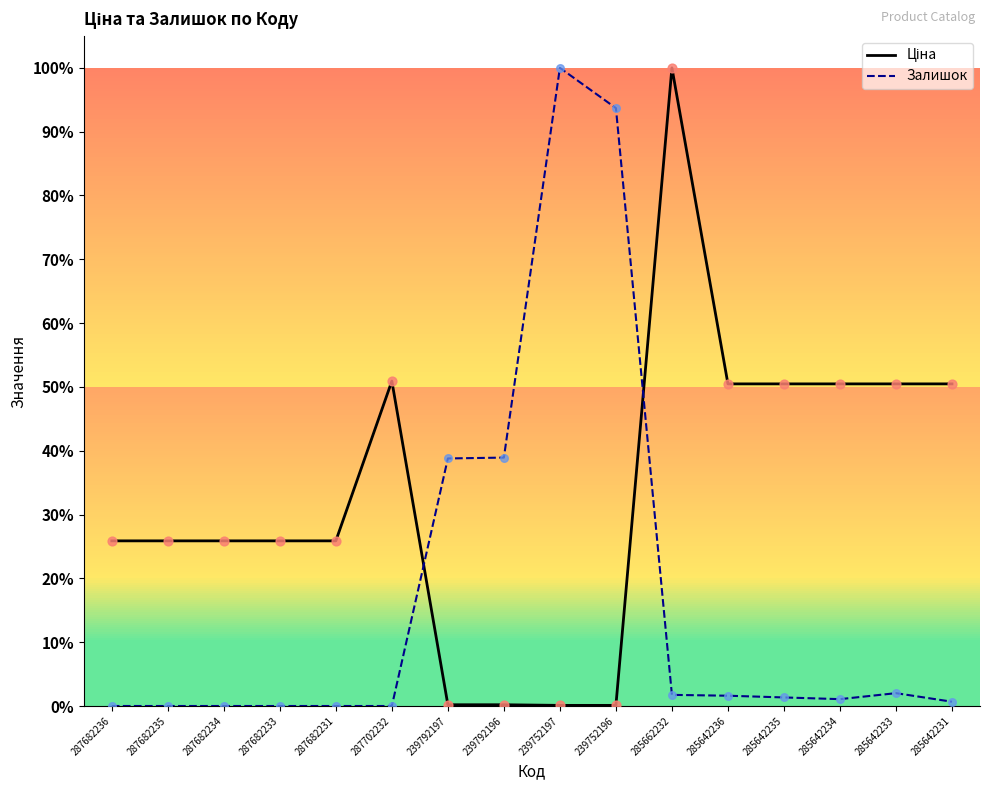

Is this an area chart (filled region under the line)?

No